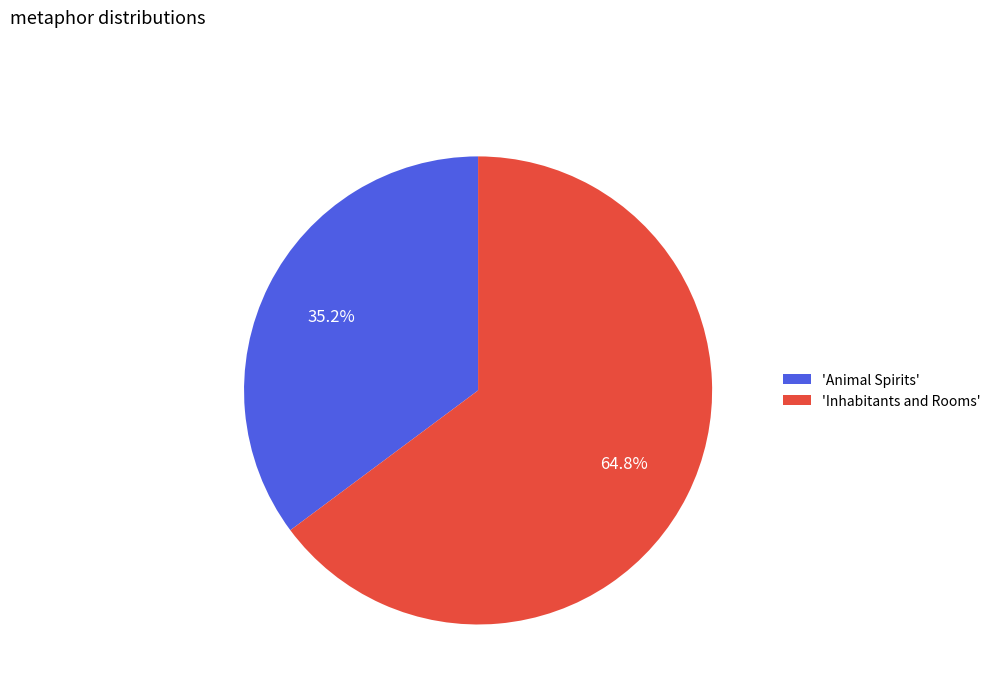

What is the ratio of the value at 'Animal Spirits' to the value at 'Inhabitants and Rooms'?

0.5